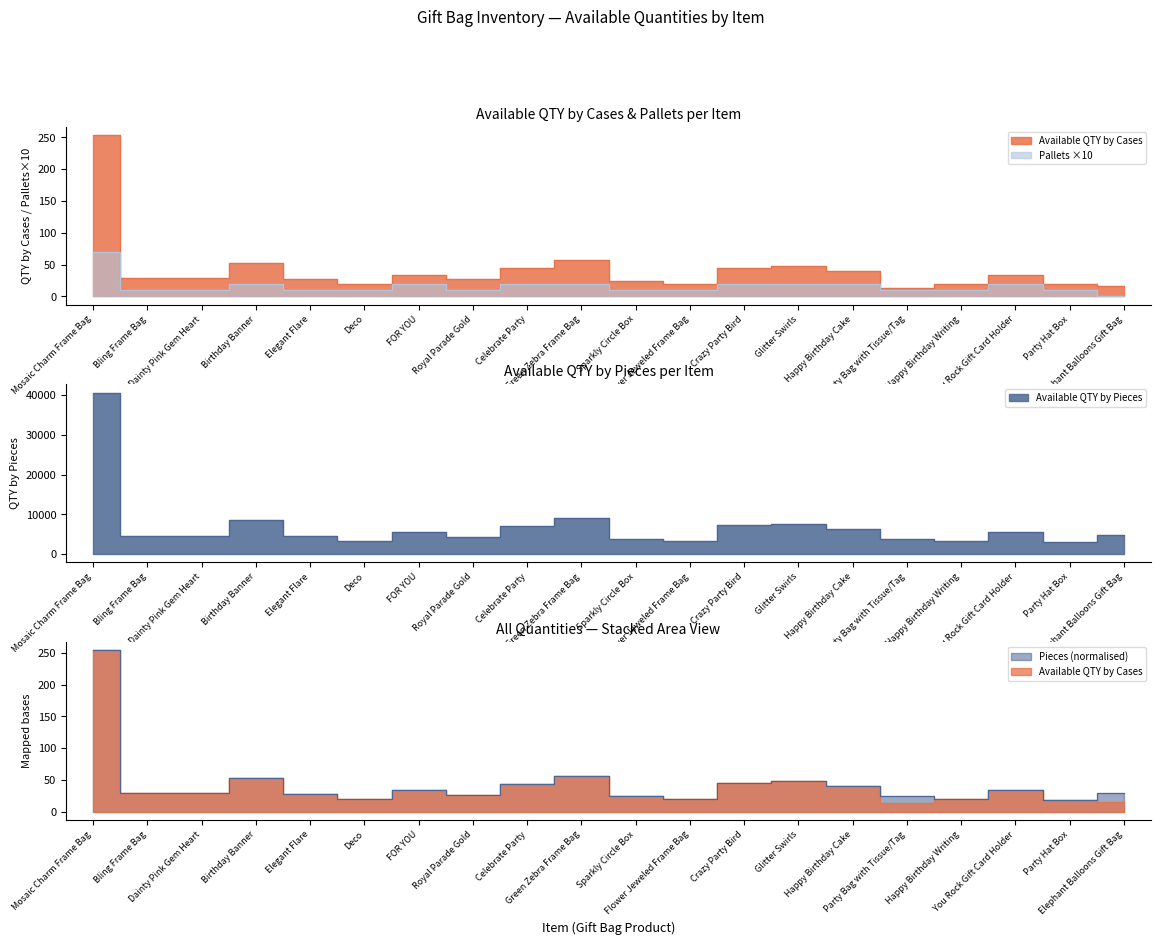

What is the total value across all series at Crazy Party Bird?

7265